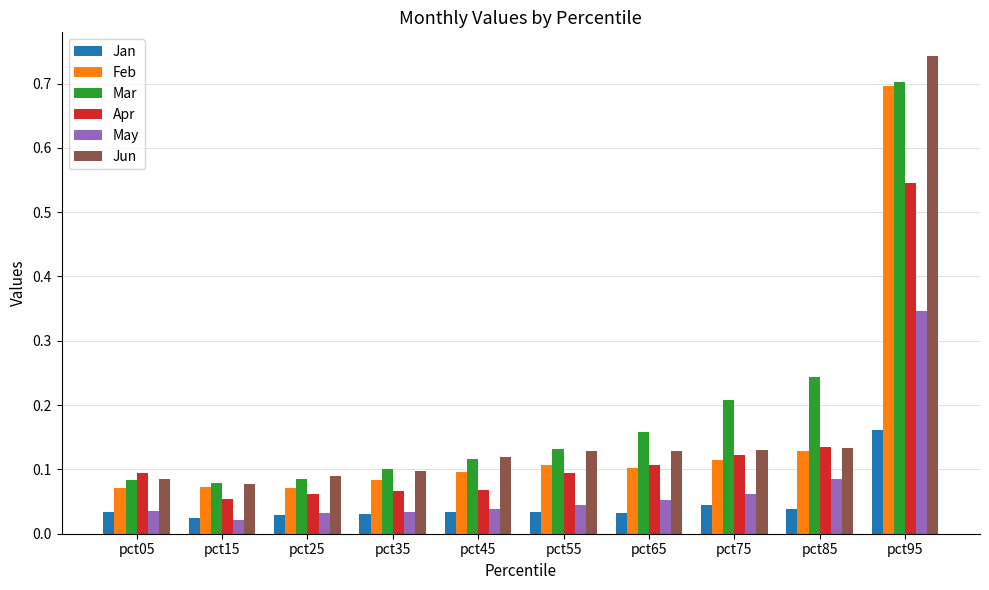

At how many categories does at least one series exceed 0?

10